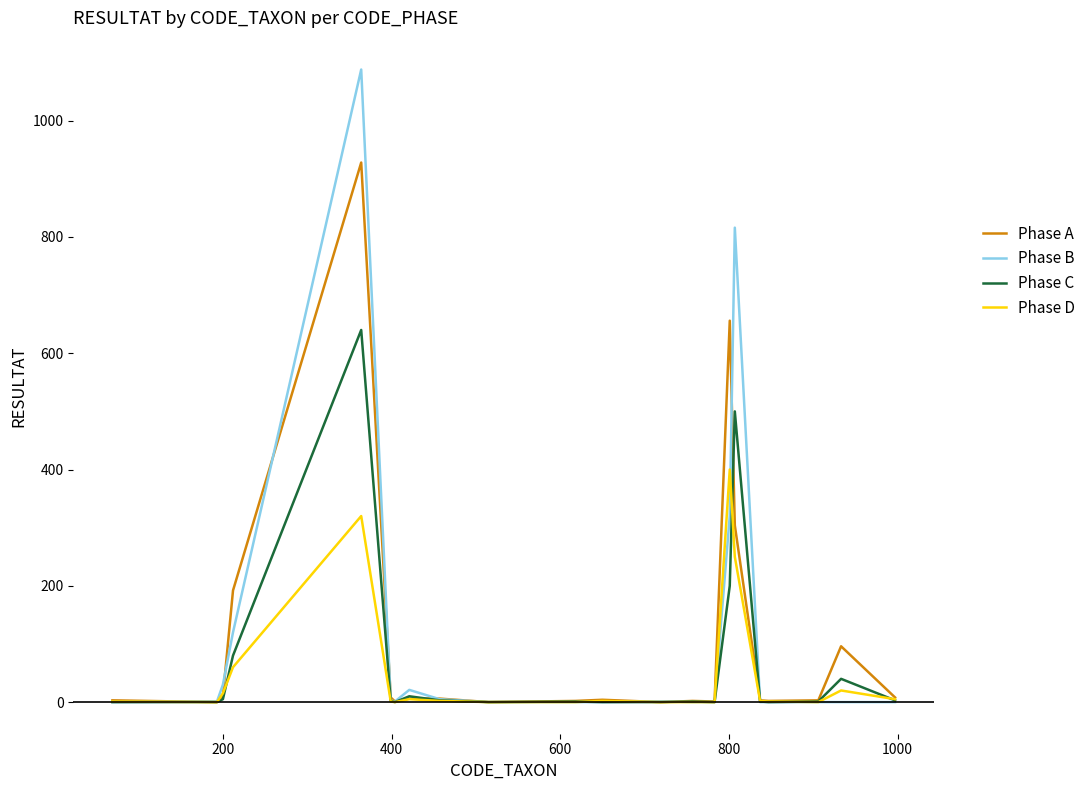

Which series has the widest spread of values?

Phase B